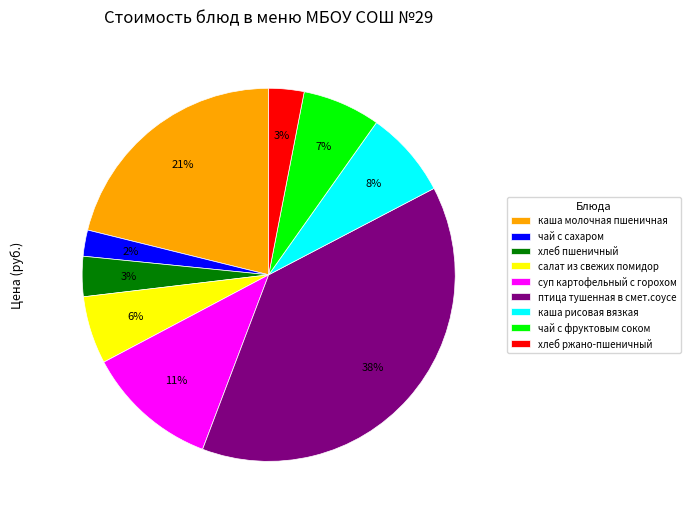

To the nearest percent, what is the difference between the хлеб пшеничный and чай с сахаром slice percentages?

1%